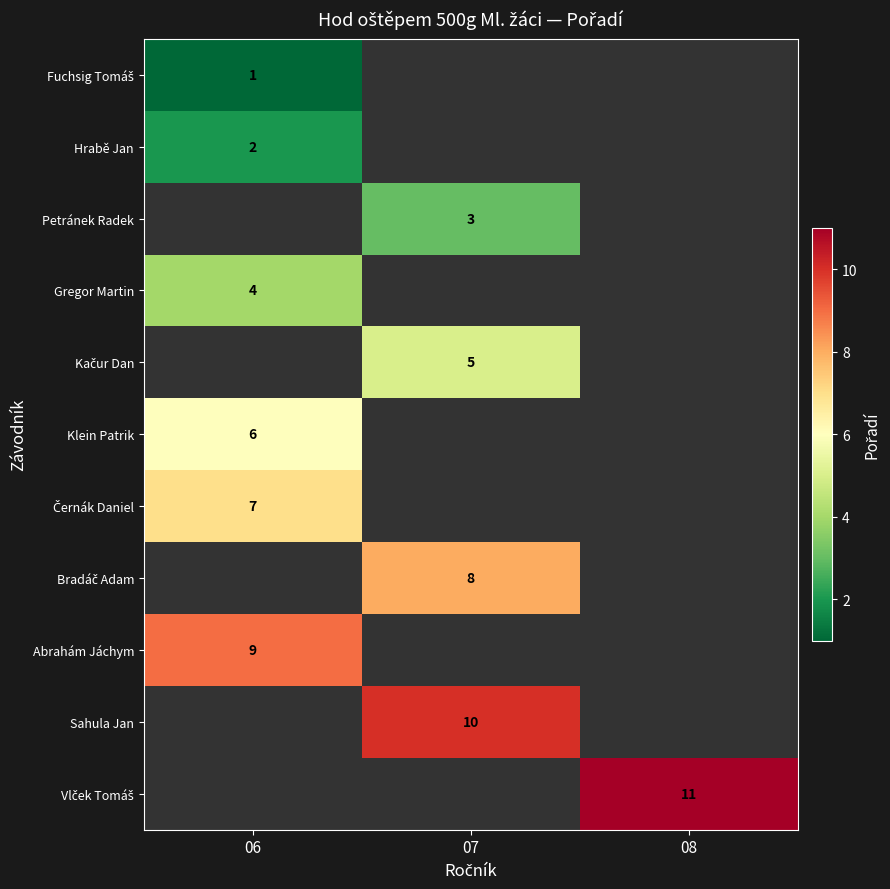

True or false: Abrahám Jáchym has a value of 6 at 06.

False